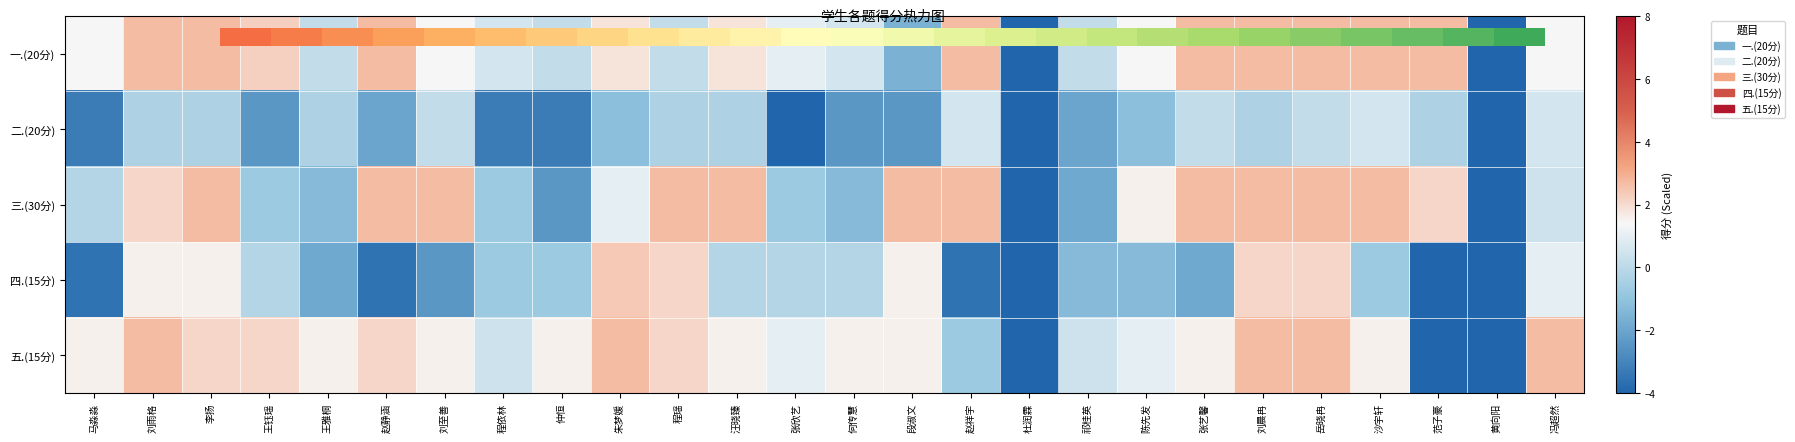

Which category has the lowest value in the 五.(15分) series?

杜润霖